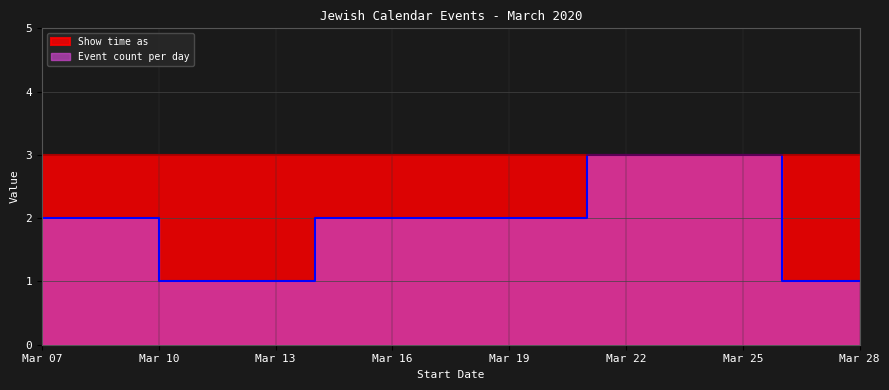

Reading right to left, what are all the values shown in this chart?

Show time as: 3	3	3	3	3	3	3	3	3	3	3	3	3
Event count per day: 1	1	3	3	3	2	2	1	1	2	2	2	2